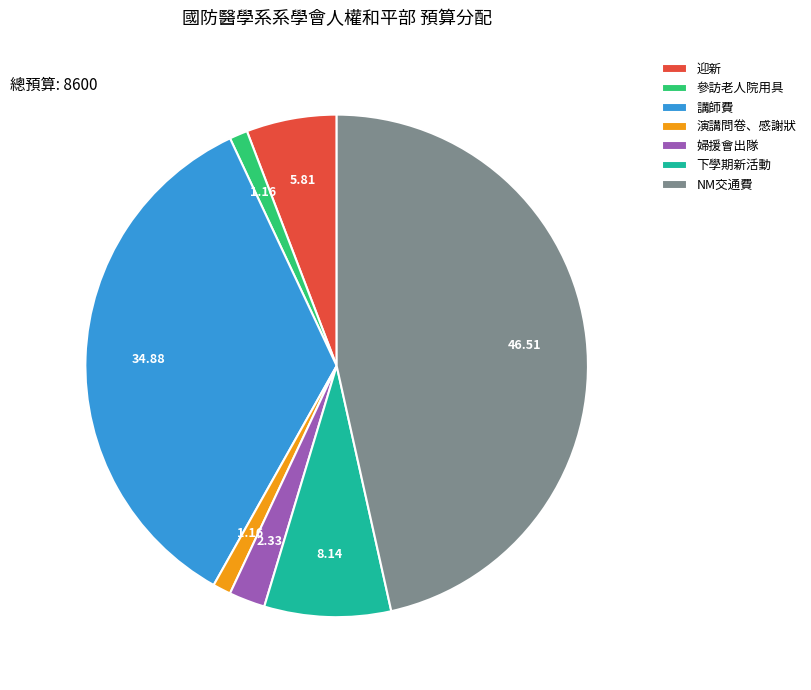

Which category has the biggest portion of the pie?

NM交通費